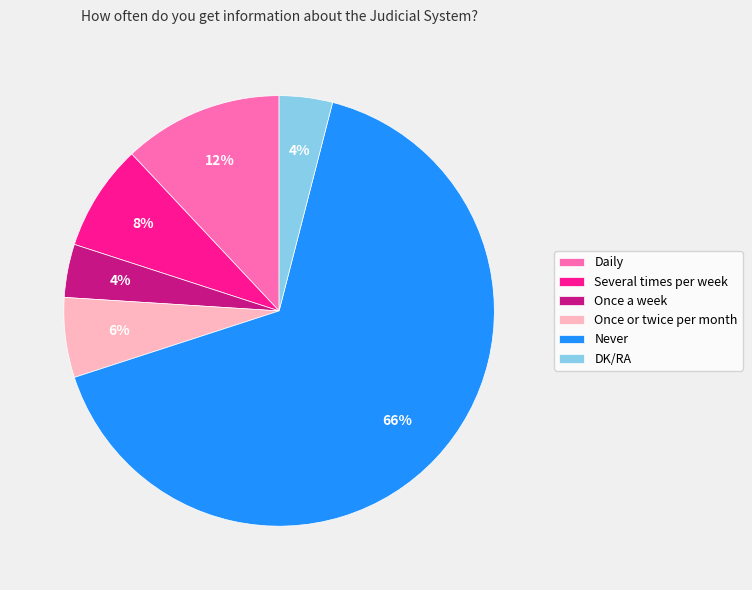

Do Never and Several times per week together represent more than half of the pie?

Yes